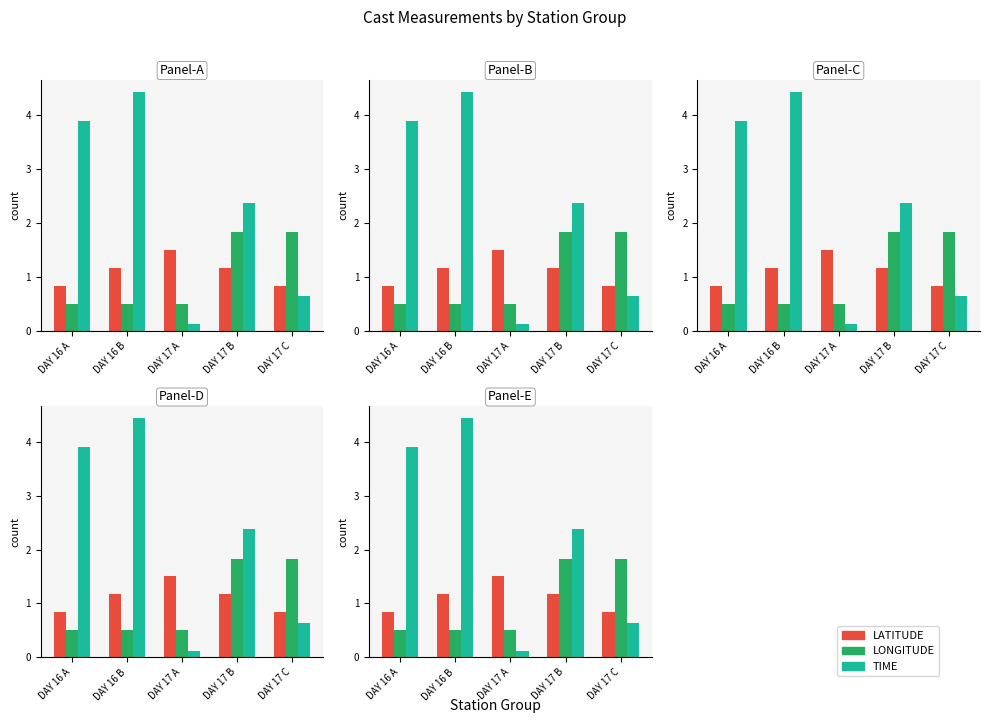

List the labels in order of LONGITUDE value, largest first.

DAY 17 B, DAY 17 C, DAY 16 A, DAY 16 B, DAY 17 A